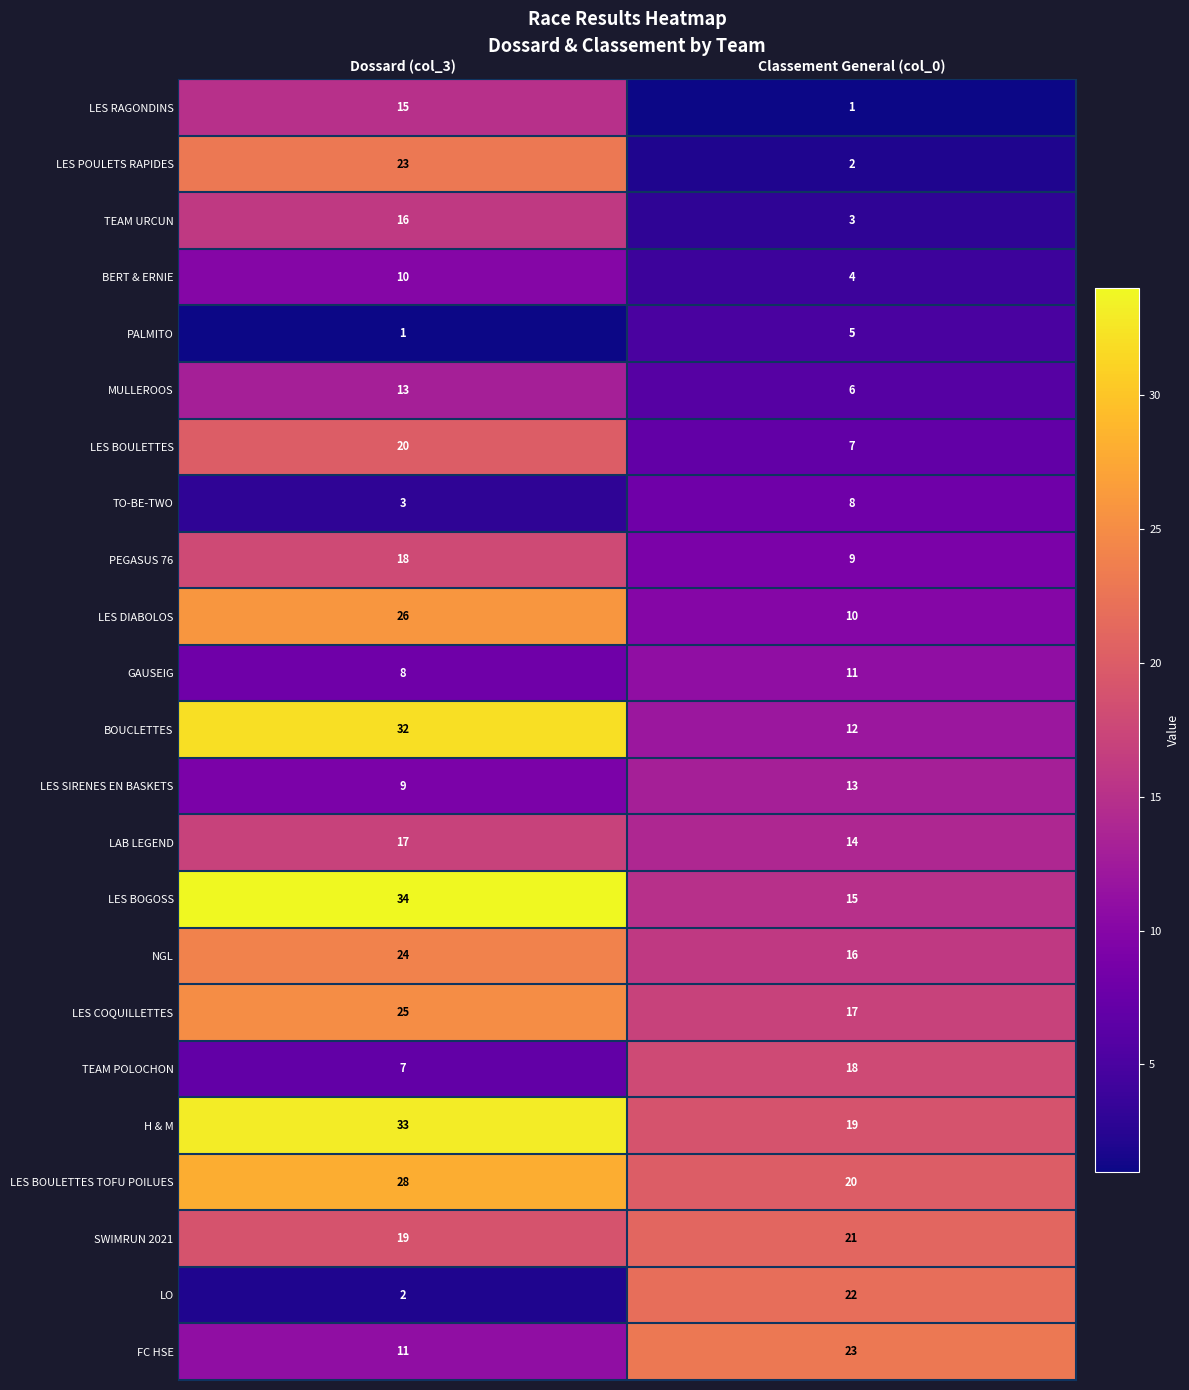

Which series changed the most between Dossard (col_3) and Classement General (col_0)?

LES POULETS RAPIDES